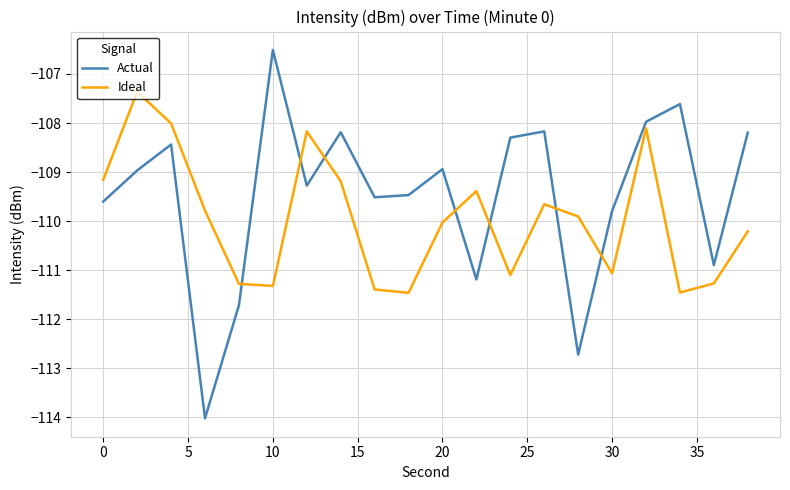

How many values in the Ideal series are below -109?

16